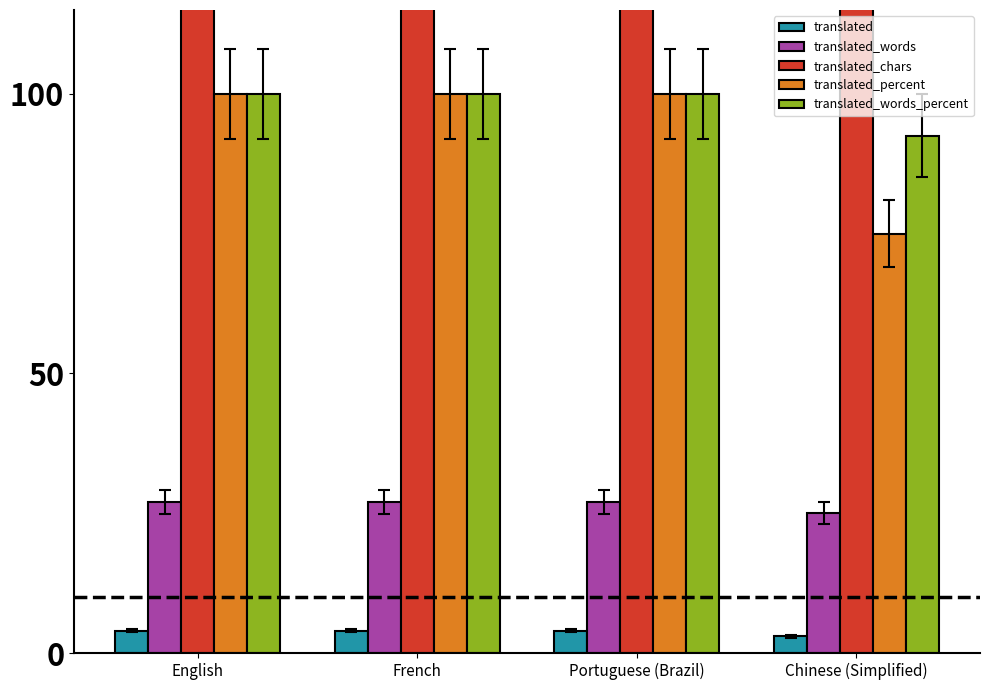

Reading left to right, what are all the values shown in this chart?

translated: 4.0	4.0	4.0	3.0
translated_words: 27.0	27.0	27.0	25.0
translated_chars: 195.0	195.0	195.0	185.0
translated_percent: 100.0	100.0	100.0	75.0
translated_words_percent: 100.0	100.0	100.0	92.5